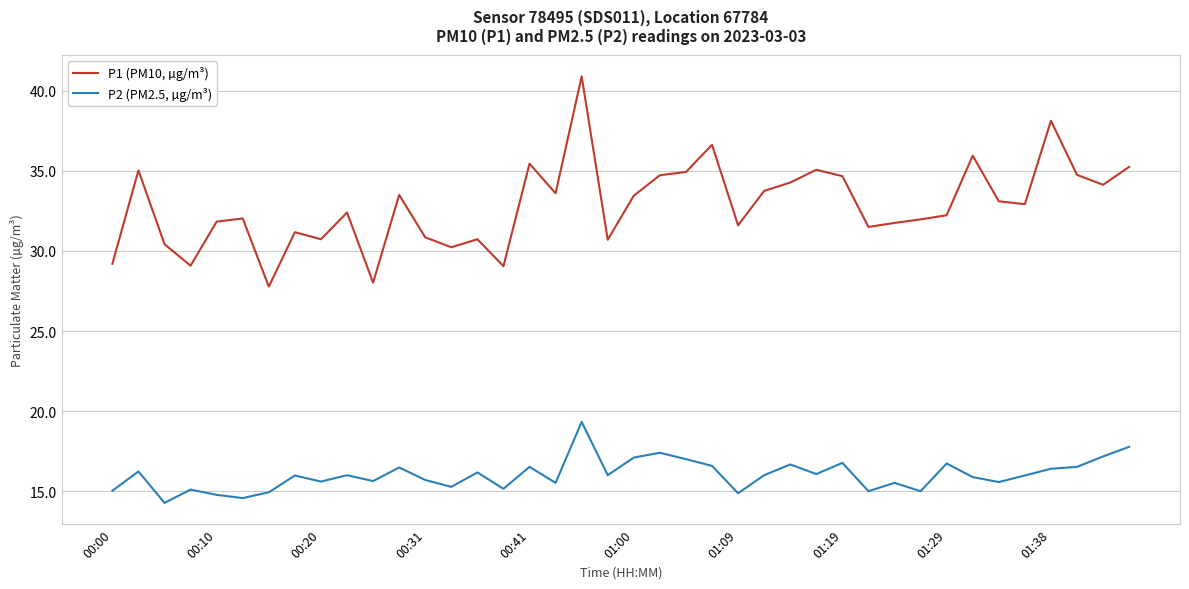

Rank the series by their average value, from highest to lowest.

P1 (PM10, µg/m³), P2 (PM2.5, µg/m³)